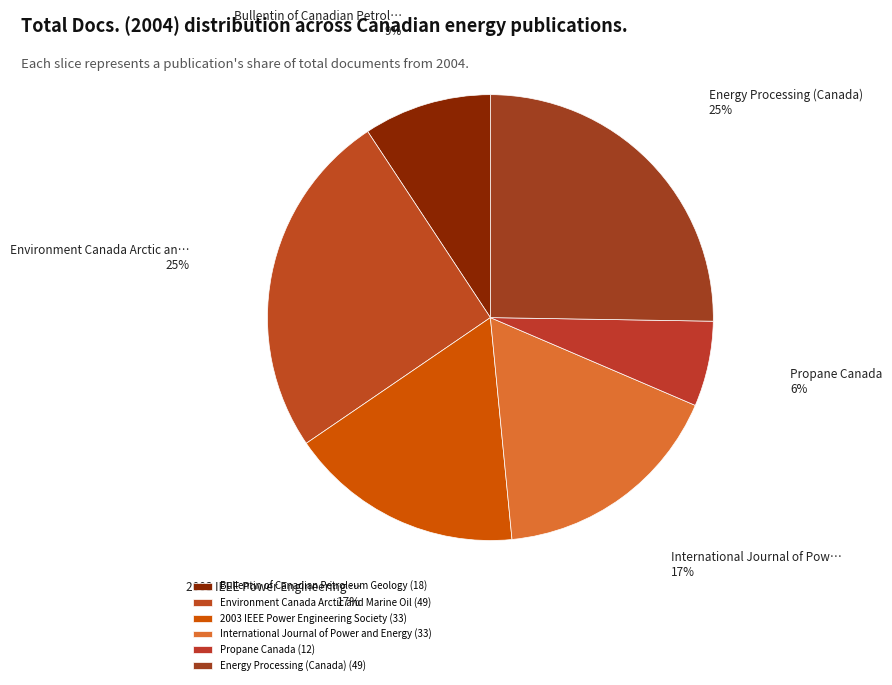

Count the number of slices in the pie.

6